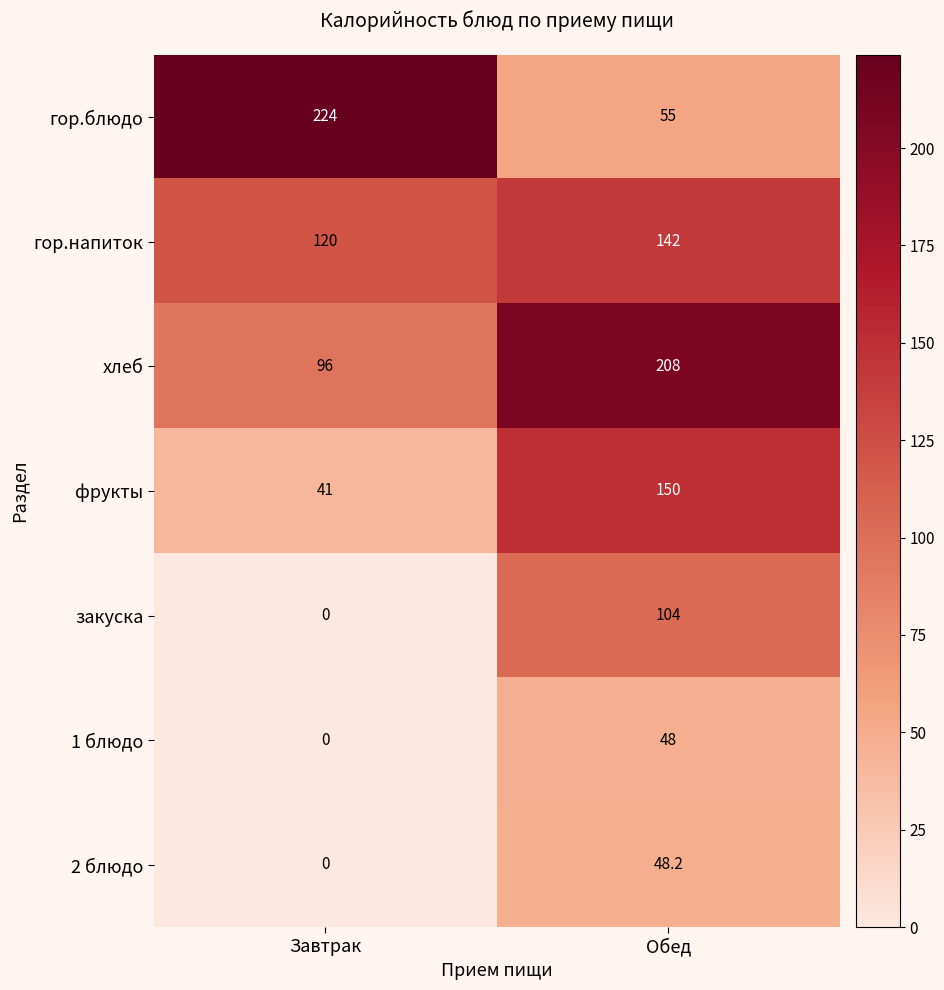

How many data points does each series have?

2